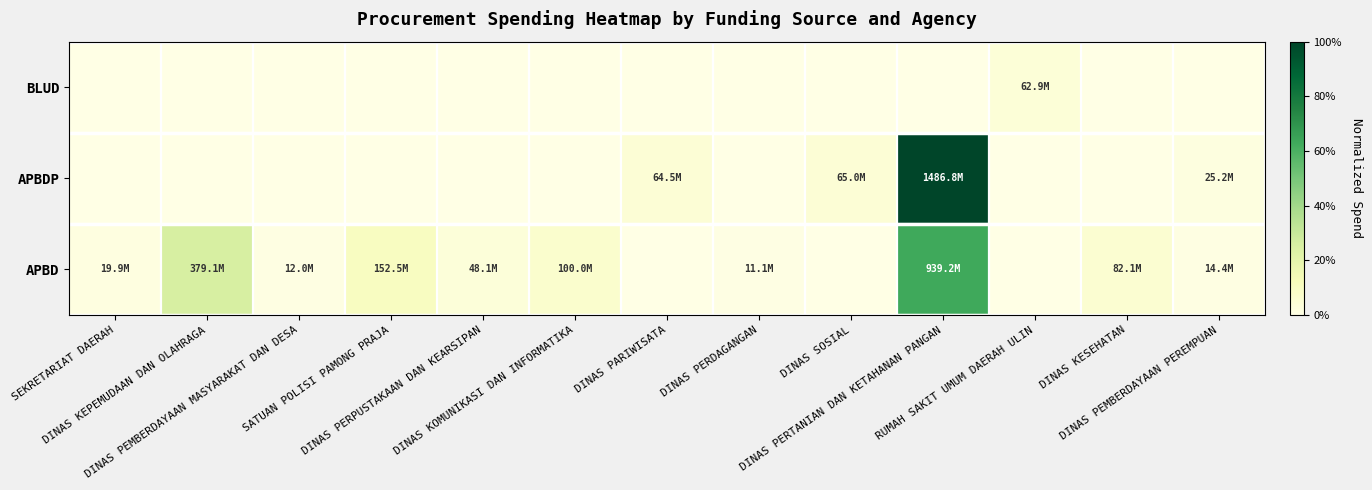

Between DINAS PERPUSTAKAAN DAN KEARSIPAN and DINAS SOSIAL, which series saw the biggest shift?

APBDP